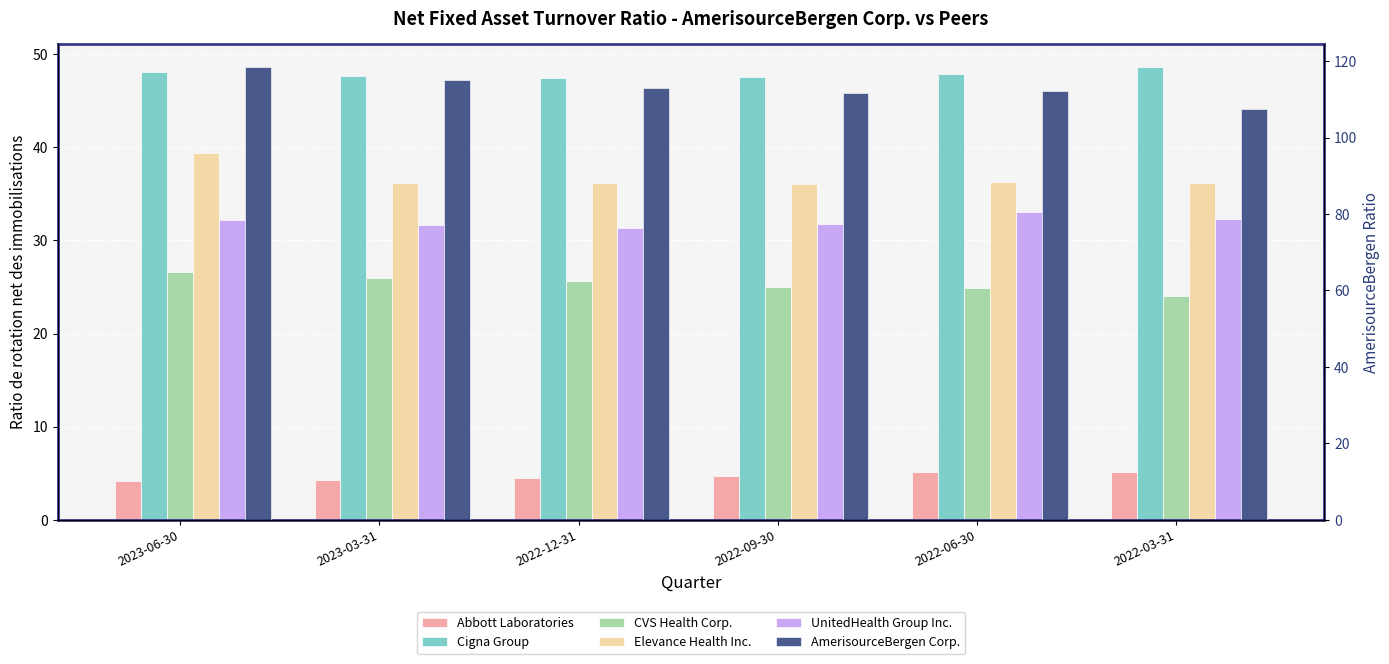

What is the total value across all series at 2022-06-30?

259.5